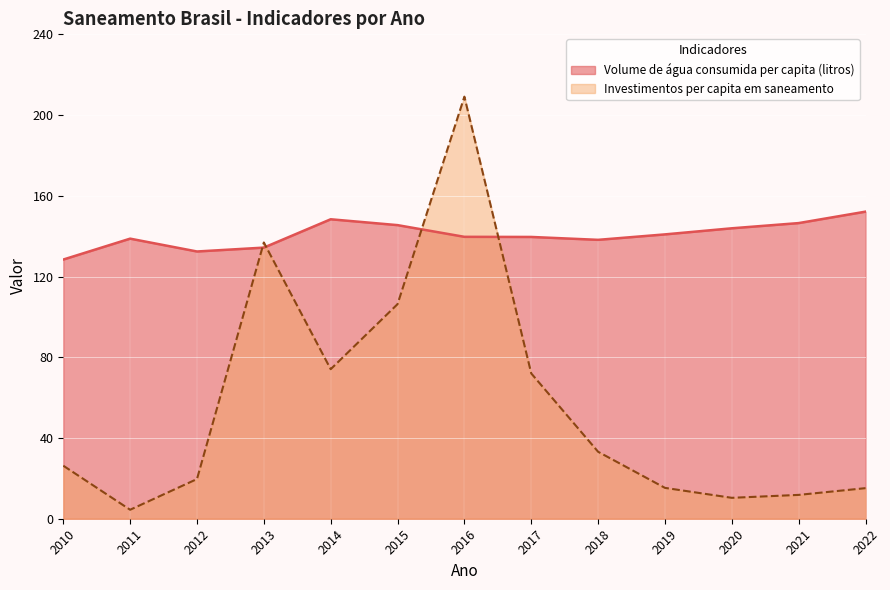

Where is Investimentos per capita em saneamento nearest to the value 106?

2015